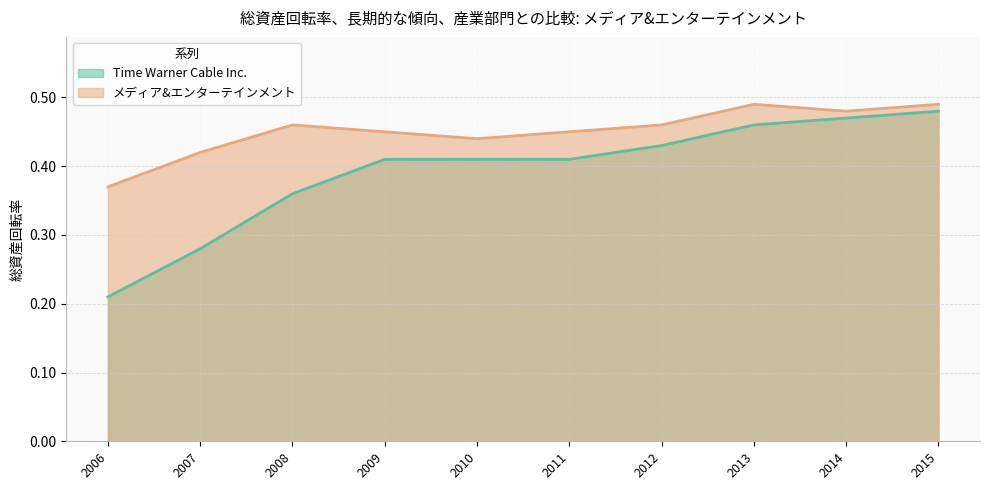

Which series has the largest total across all categories?

メディア&エンターテインメント